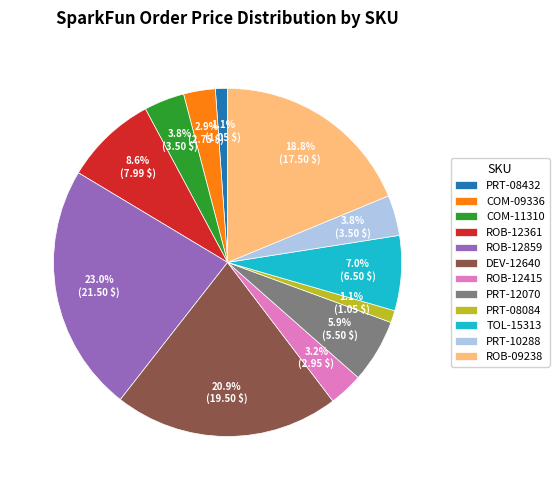

True or false: COM-11310 accounts for 4% of the total.

True